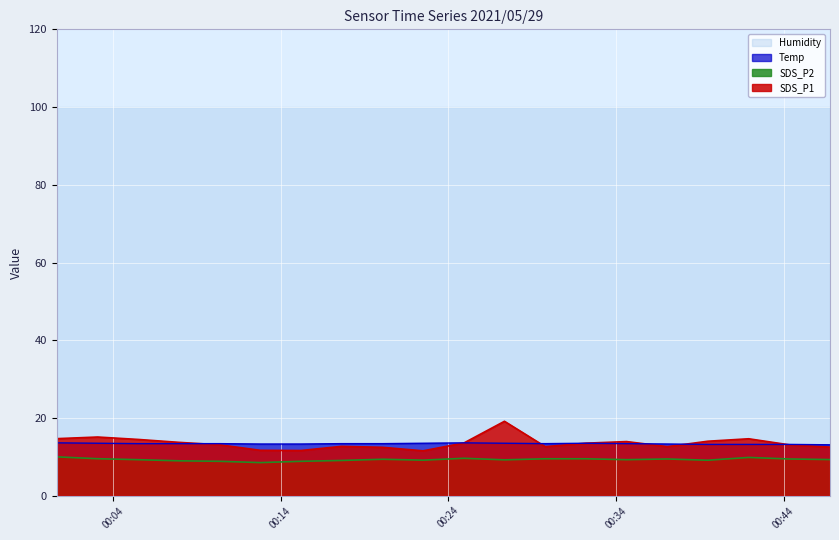

How many data points does each series have?

20